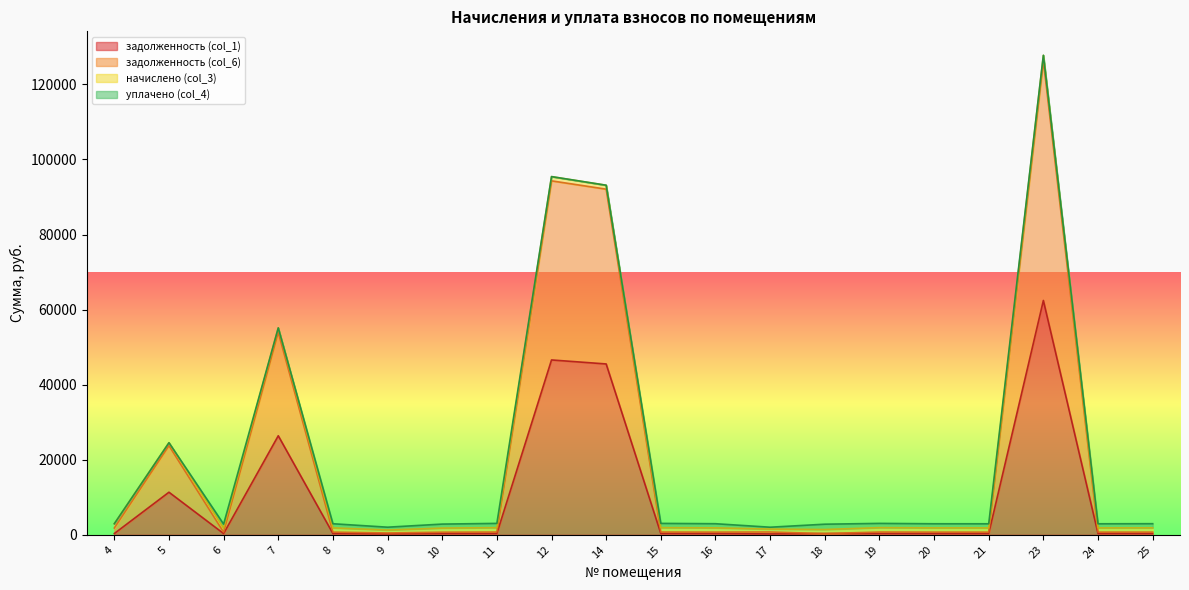

The value of задолженность (col_6) at 11 is 742.2. True or false?

True